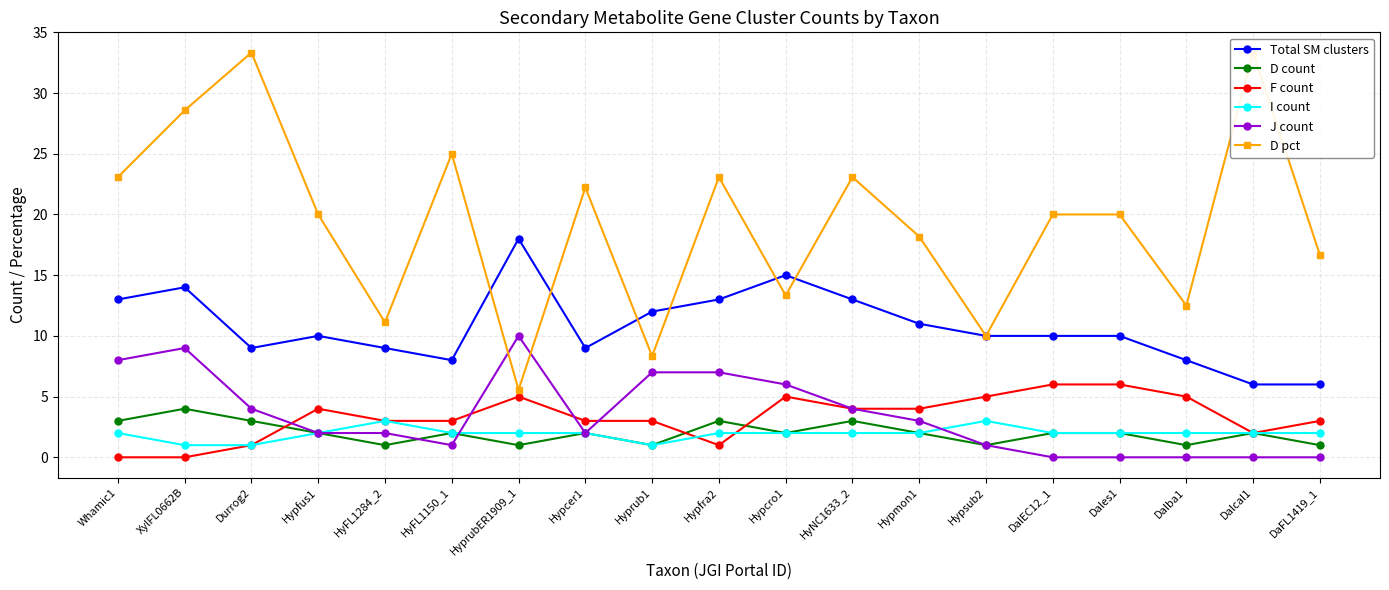

How many interior local peaks does the D count series have?

6